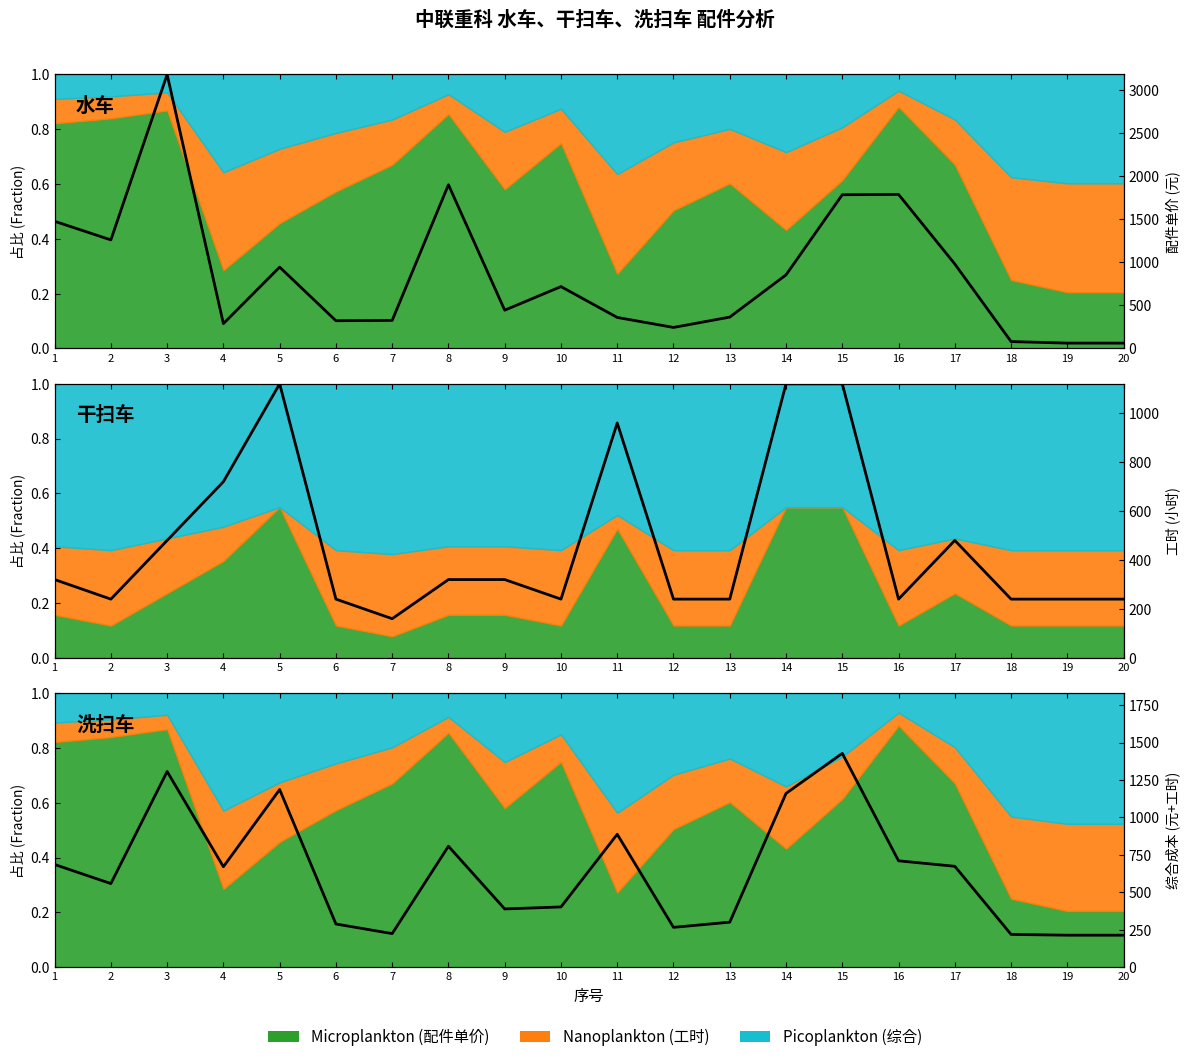

Reading right to left, transcribe all the data shown in this chart.

配件单价: 0.0	0.0	0.0	0.3	0.6	0.6	0.3	0.1	0.1	0.1	0.2	0.1	0.6	0.1	0.1	0.3	0.1	1.0	0.4	0.5
工时: 0.2	0.2	0.2	0.4	0.2	1.0	1.0	0.2	0.2	0.9	0.2	0.3	0.3	0.1	0.2	1.0	0.6	0.4	0.2	0.3